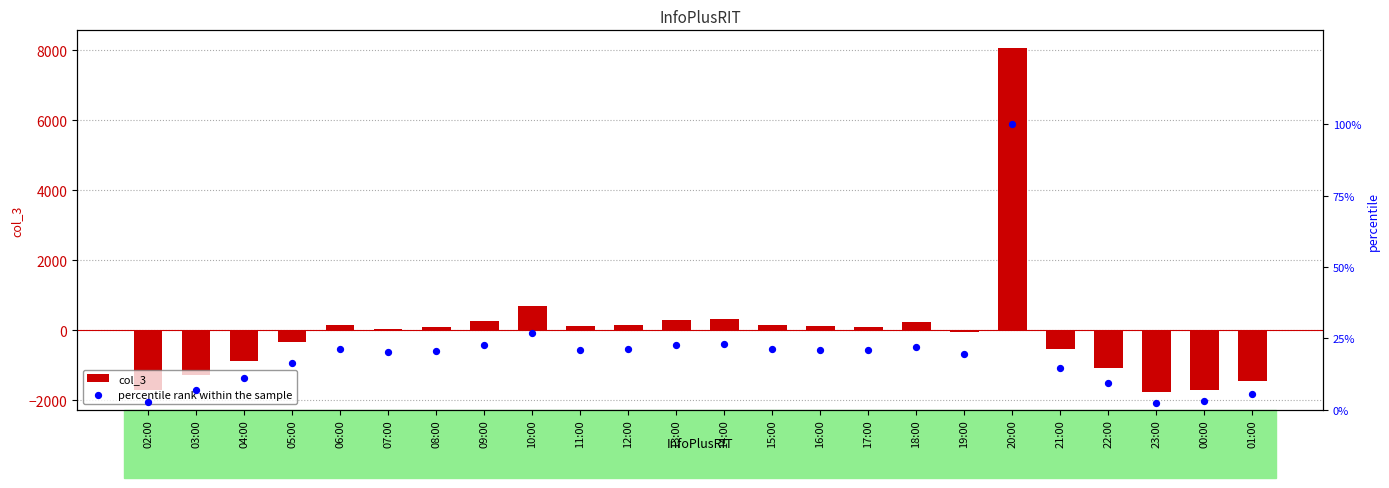

At which category is the sum across all series the highest?

20:00